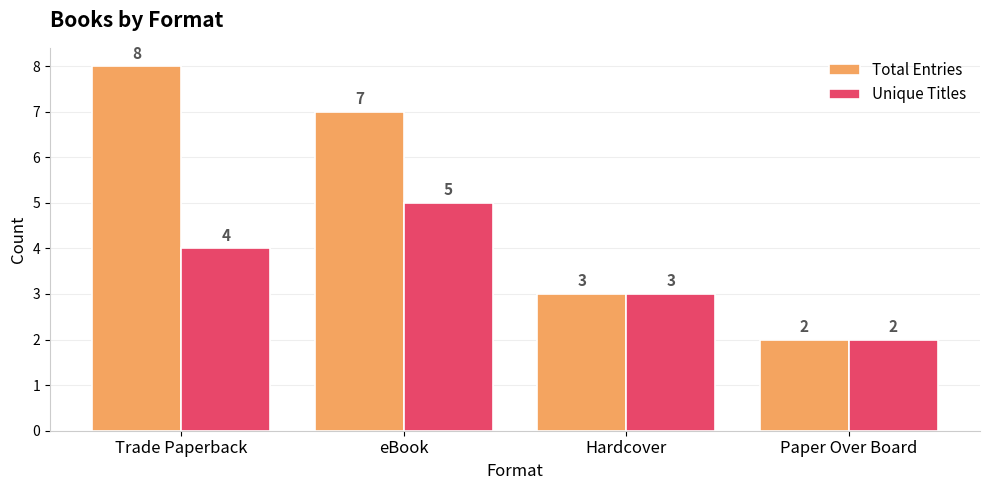

What is the difference between the Total Entries values at eBook and Hardcover?

4